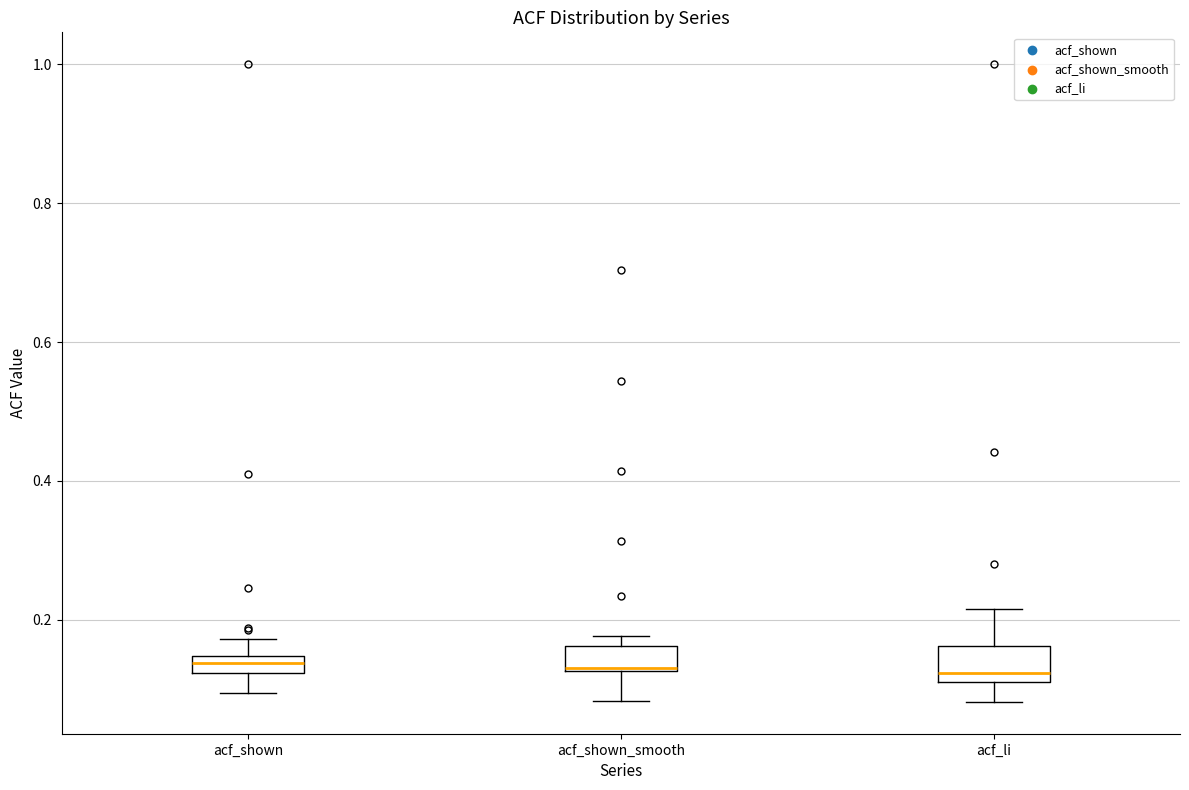

Where is the lower edge of the box for acf_shown_smooth on the y-axis? The values are not printed on the chart, so give them approximately, as read against the axis.

0.12